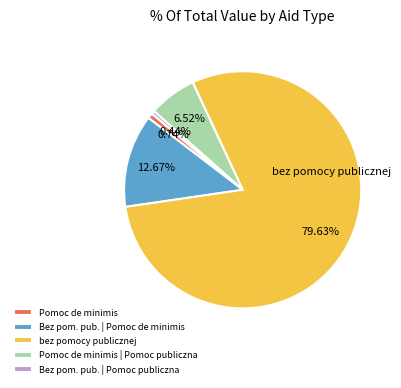

Which category accounts for the majority?

bez pomocy publicznej